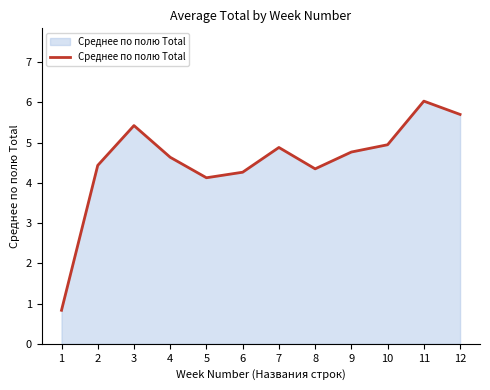

Reading left to right, transcribe all the data shown in this chart.

0.8	4.4	5.4	4.6	4.1	4.3	4.9	4.3	4.8	4.9	6.0	5.7